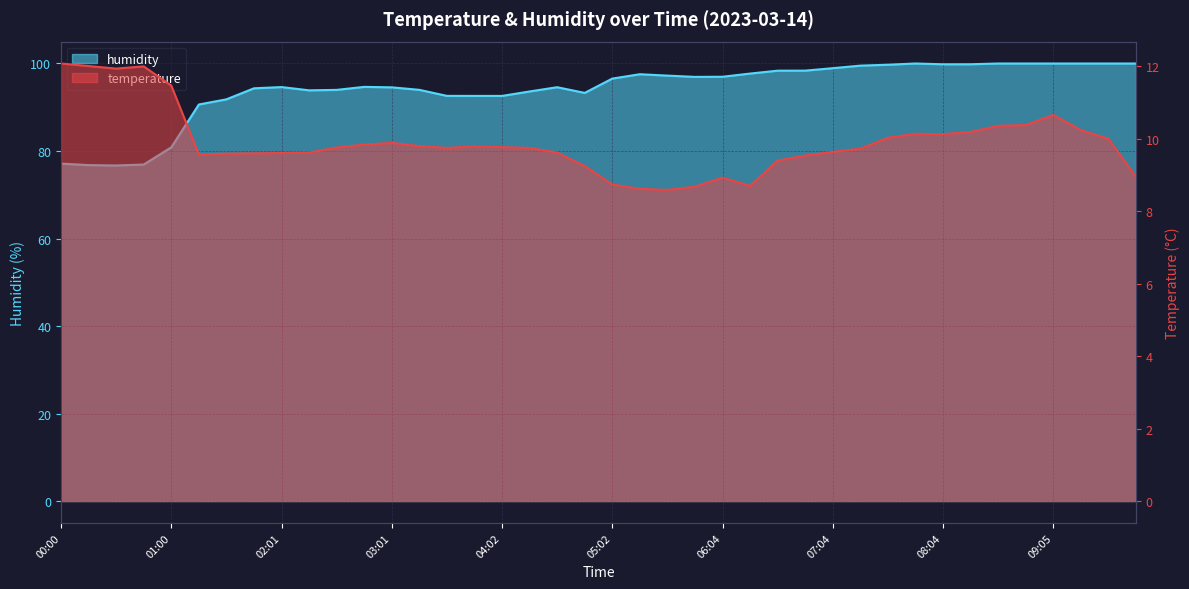

At which category is the sum across all series the highest?

09:05